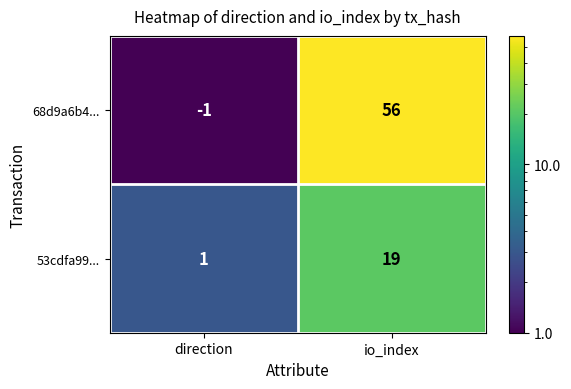

Is it true that 53cdfa99... equals 27 at io_index?

False